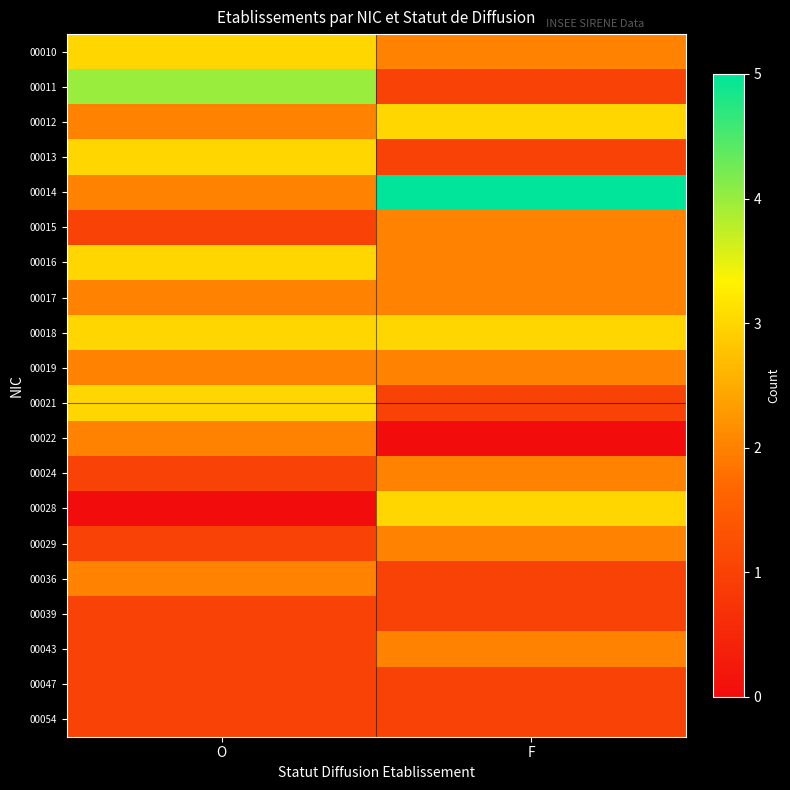

Reading left to right, list all the values displayed in this chart.

00010: O=3	F=2
00011: O=4	F=1
00012: O=2	F=3
00013: O=3	F=1
00014: O=2	F=5
00015: O=1	F=2
00016: O=3	F=2
00017: O=2	F=2
00018: O=3	F=3
00019: O=2	F=2
00021: O=3	F=1
00022: O=2	F=0
00024: O=1	F=2
00028: O=0	F=3
00029: O=1	F=2
00036: O=2	F=1
00039: O=1	F=1
00043: O=1	F=2
00047: O=1	F=1
00054: O=1	F=1